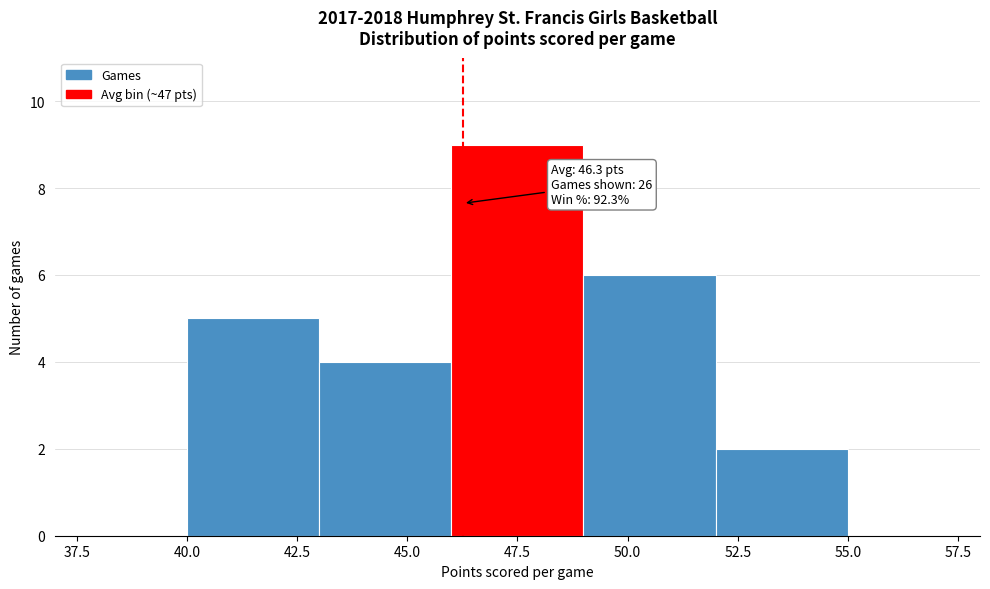

Over which range of the x-axis is the bar tallest?

46 to 49